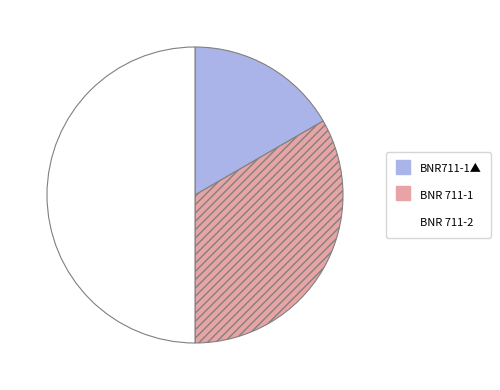

Which slice is the smallest?

BNR711-1▲